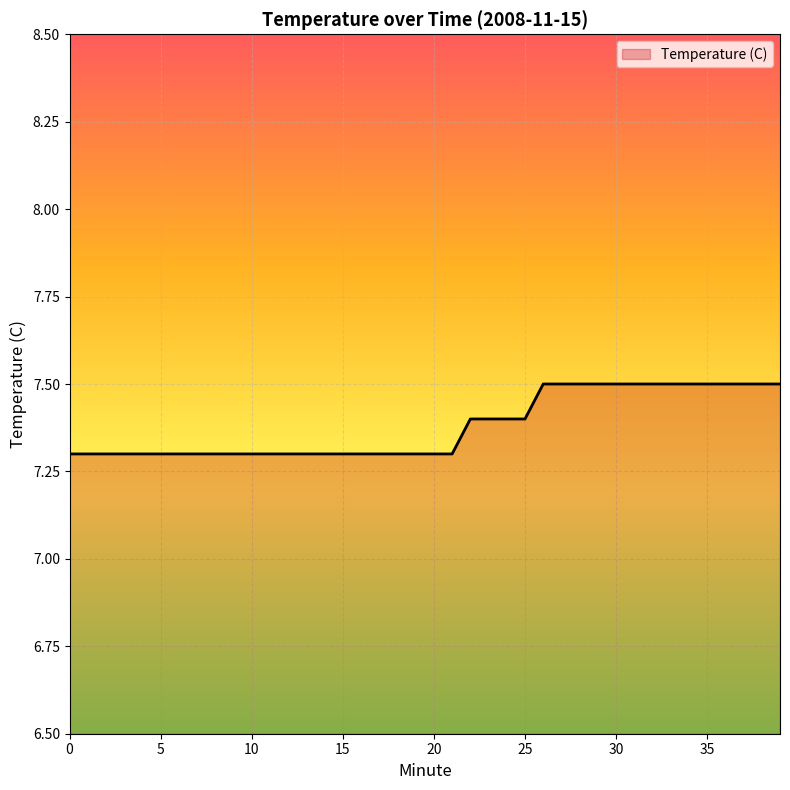

What is the smallest value displayed?

7.3